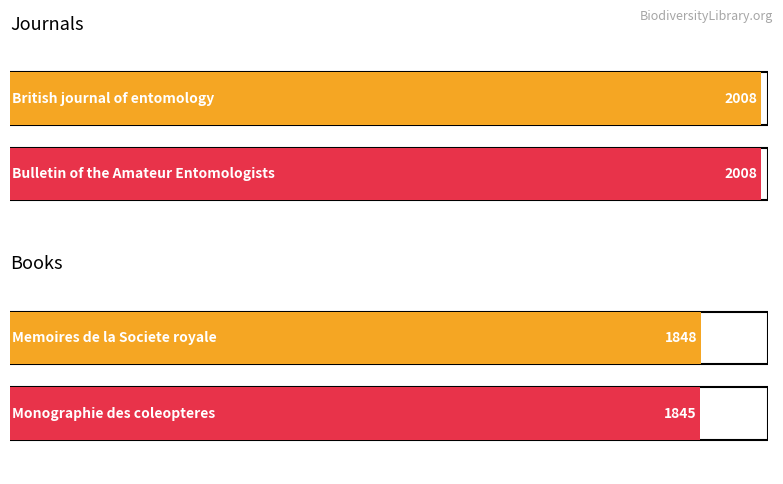

What is the sum of the Book values at British journal of entomology and Bulletin of the Amateur Entomologists?

3693